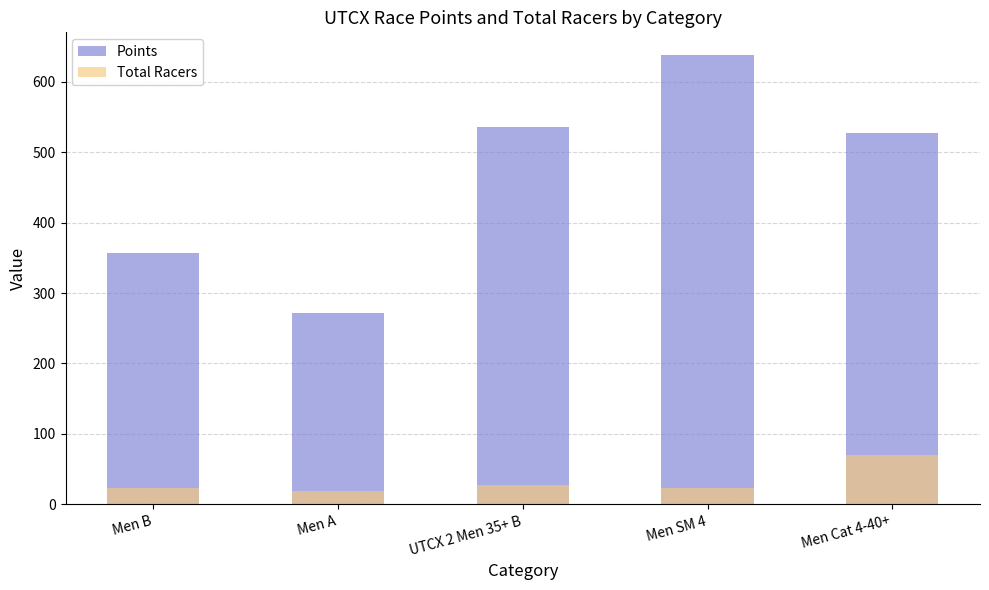

Between Men B and Men SM 4, which series saw the biggest shift?

Points